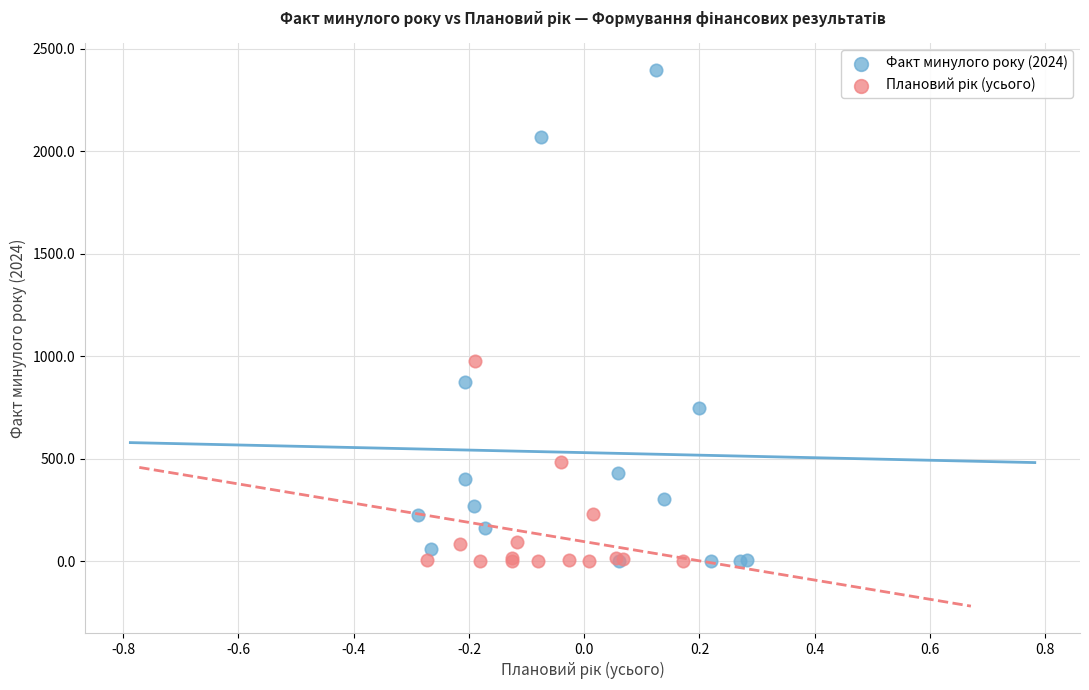

Which series reaches the maximum Y coordinate?

Факт минулого року (2024)